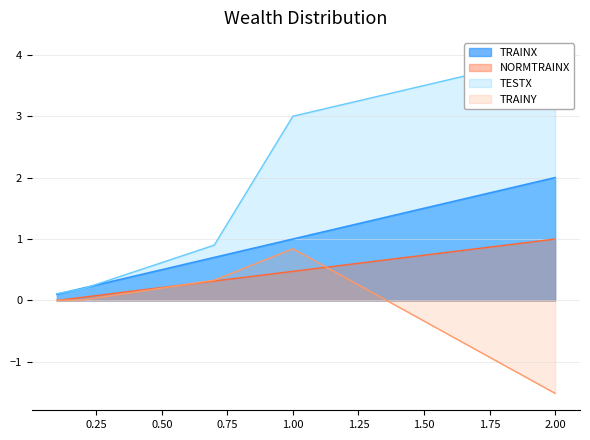

What is the difference between the maximum and minimum values in the NORMTRAINX series?

1.0